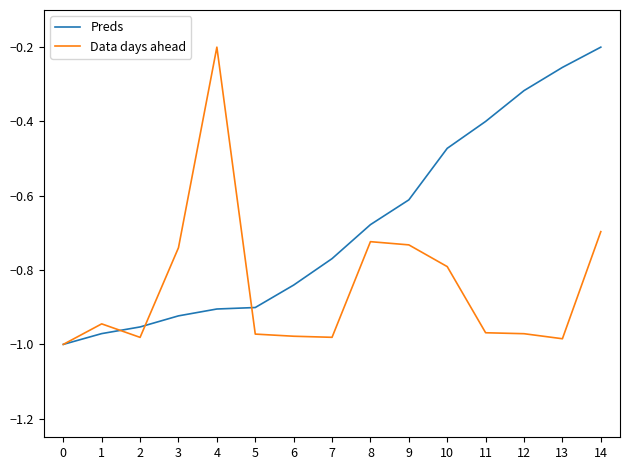

What is the total value across all series at 4?

-1.1